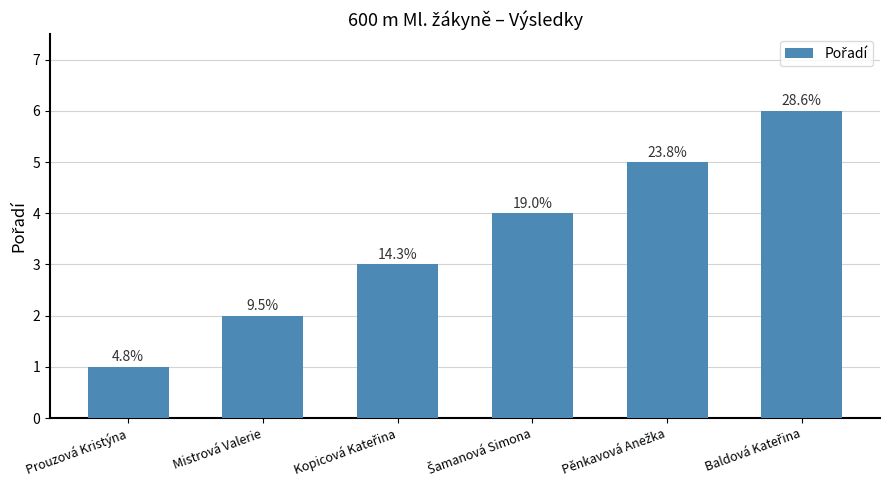

Are the bars horizontal?

No